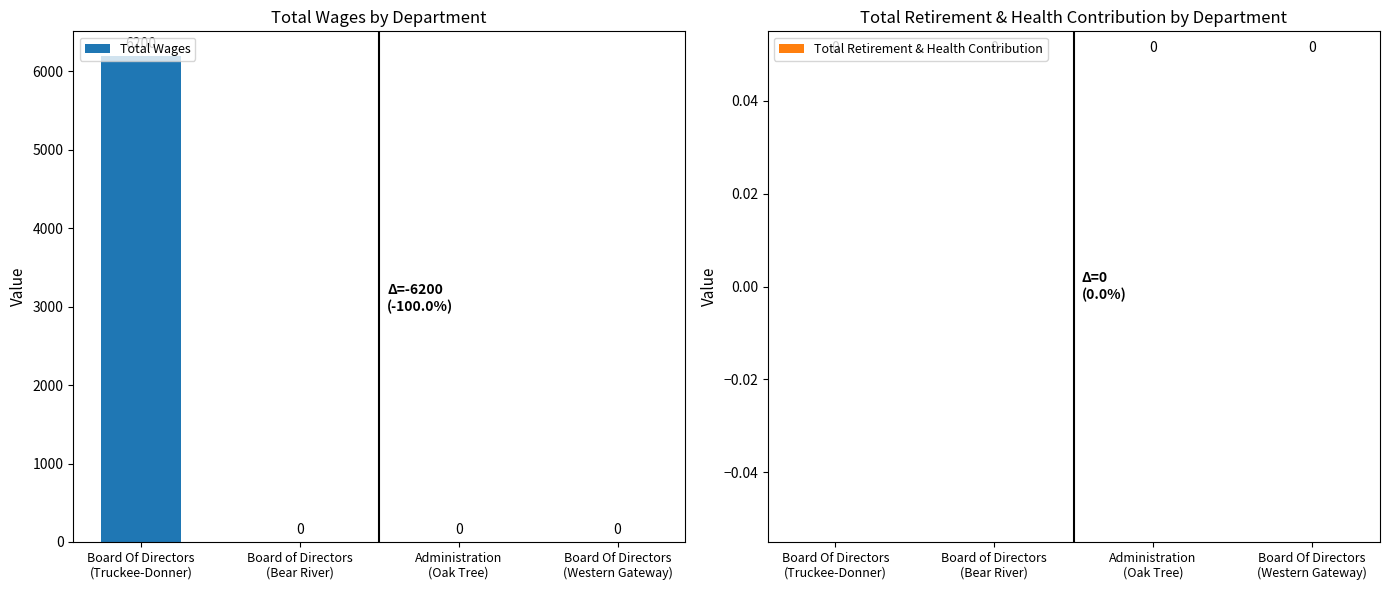

Are the bars horizontal?

No